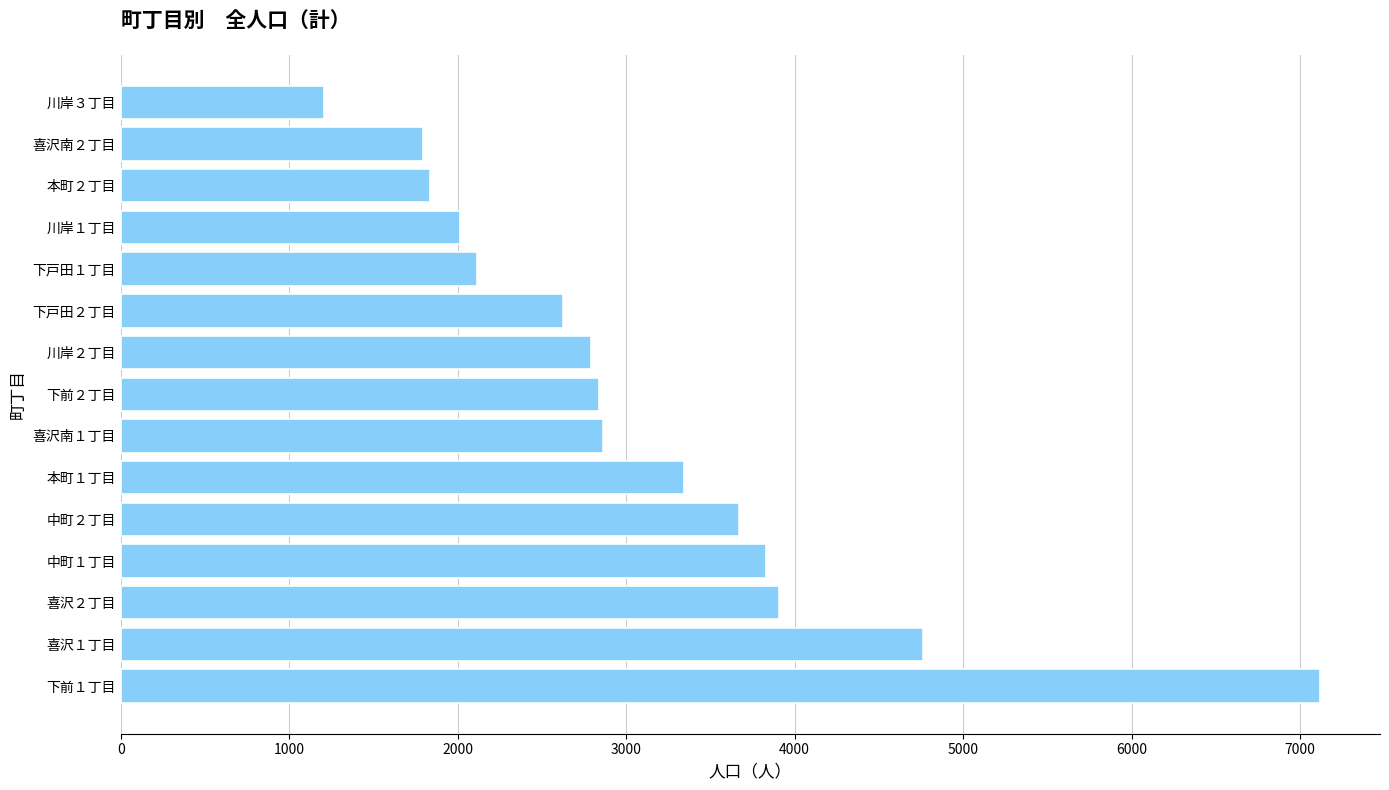

Is it true that the value at 中町１丁目 is 3827?

True